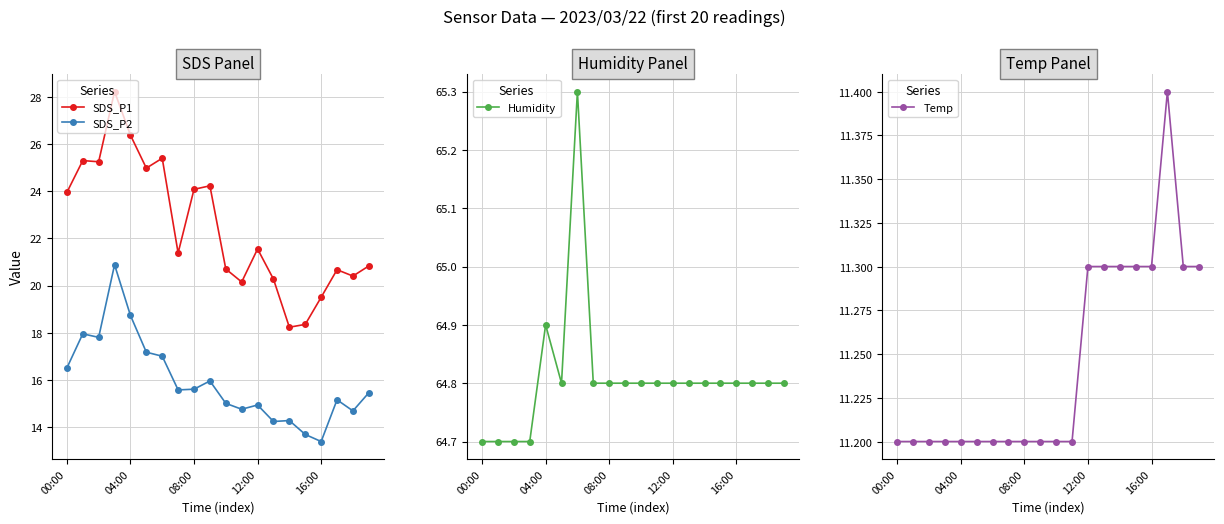

How many series are shown in this chart?

4